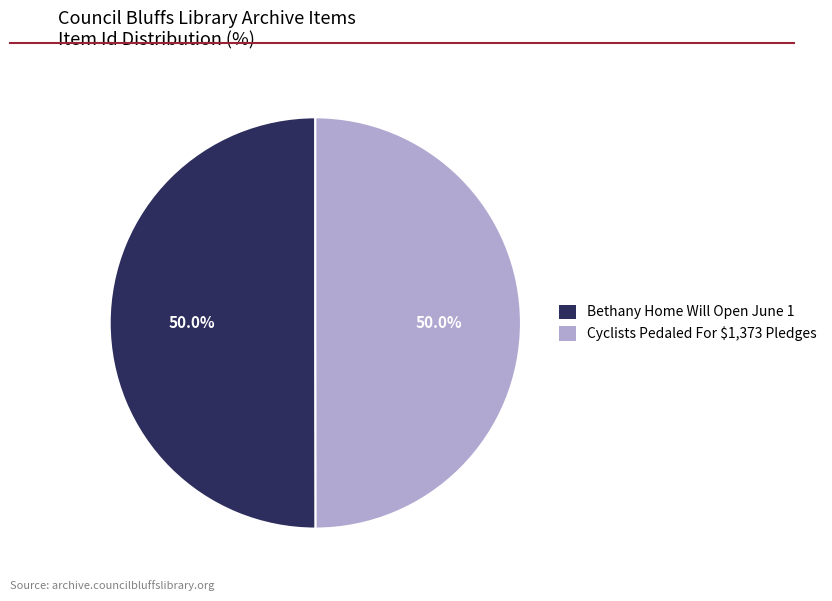

Combined, what portion of the pie is Bethany Home Will Open June 1 and Cyclists Pedaled For $1,373 Pledges?

100.0%